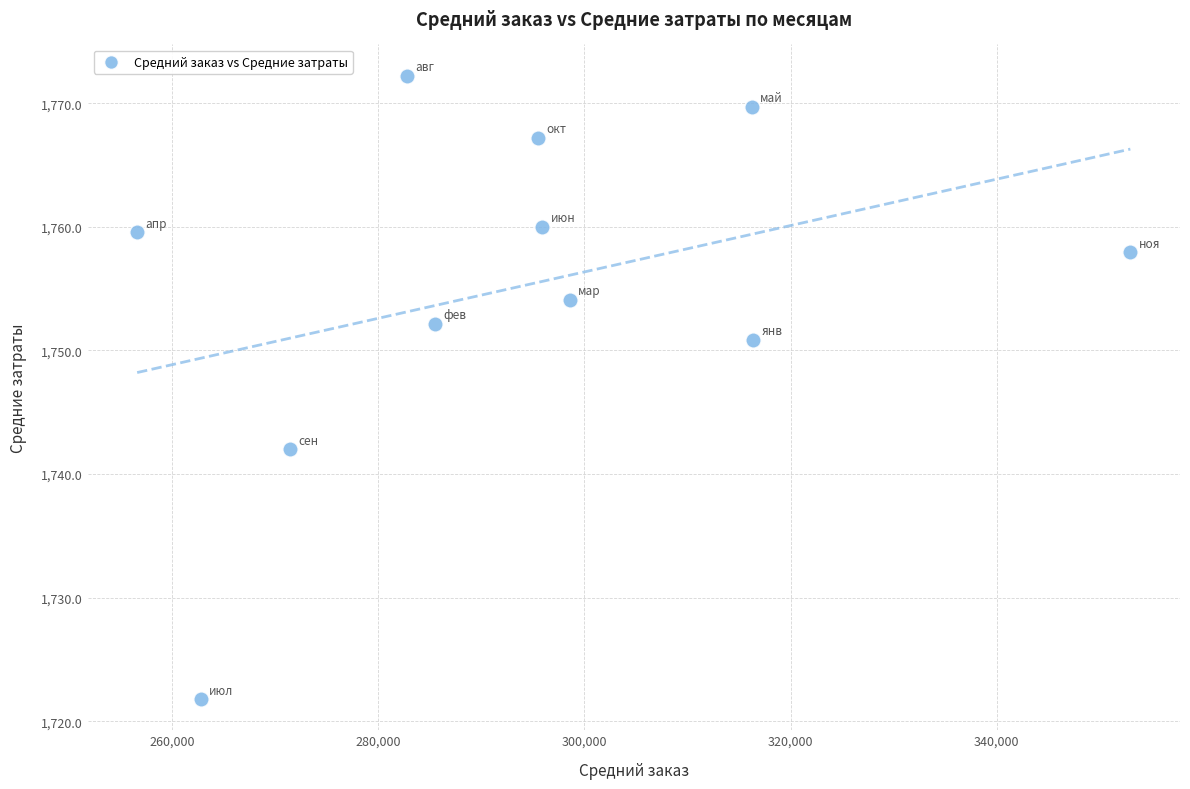

What Y value in the scatter plot is closest to 1747?

1750.9